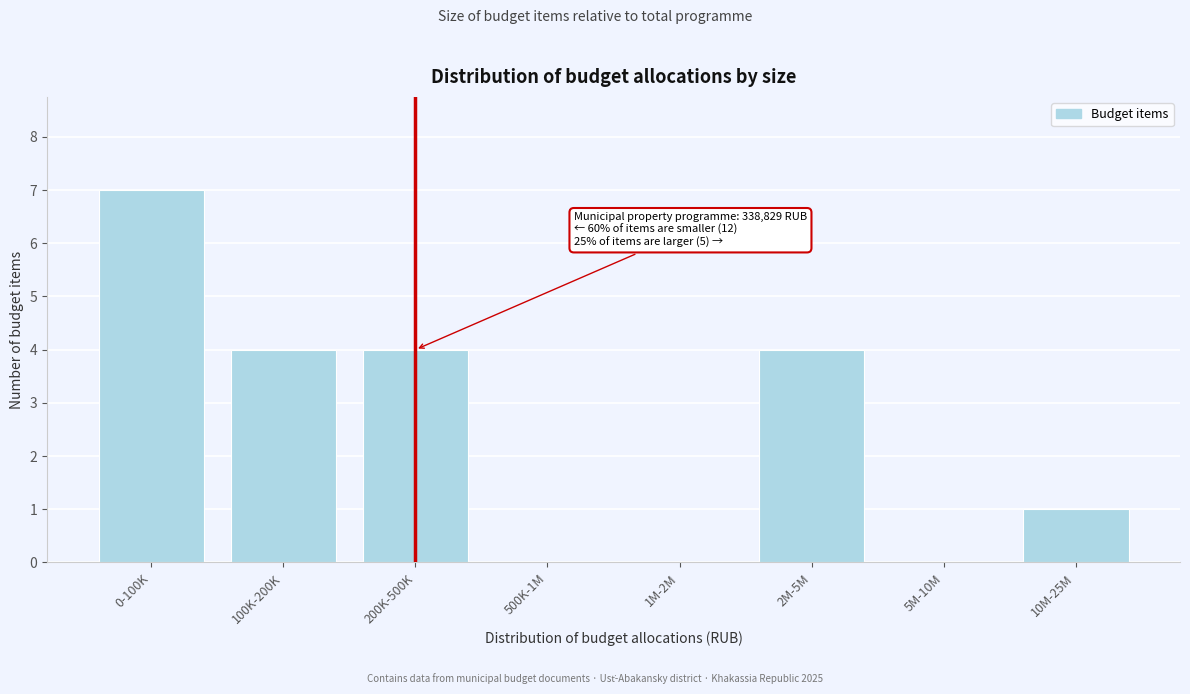

Reading left to right, list all the values displayed in this chart.

0-100K=7	100K-200K=4	200K-500K=4	500K-1M=0	1M-2M=0	2M-5M=4	5M-10M=0	10M-25M=1